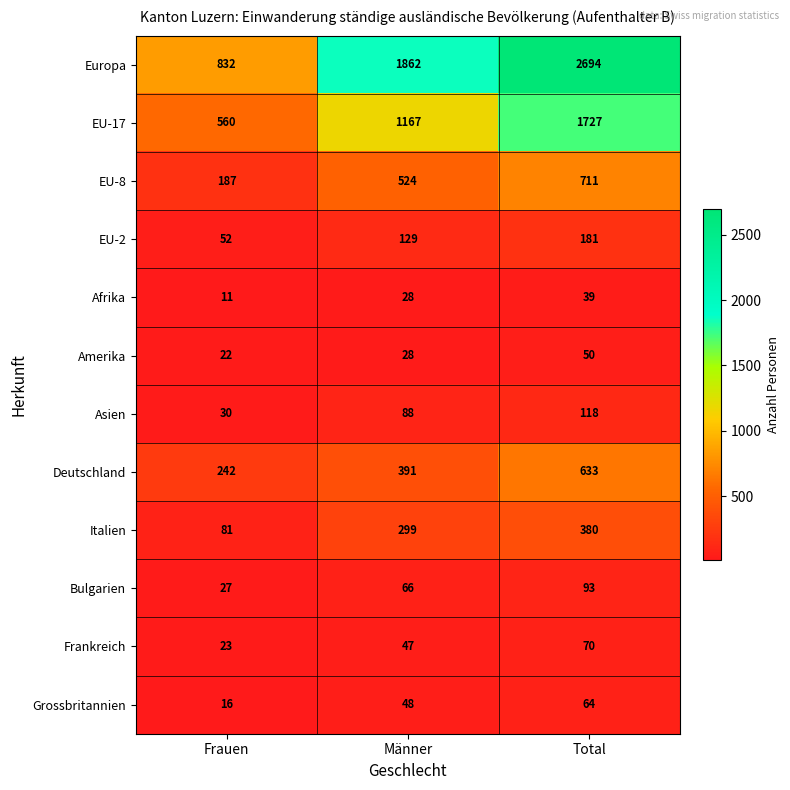

What is the sum of all Grossbritannien values?

128